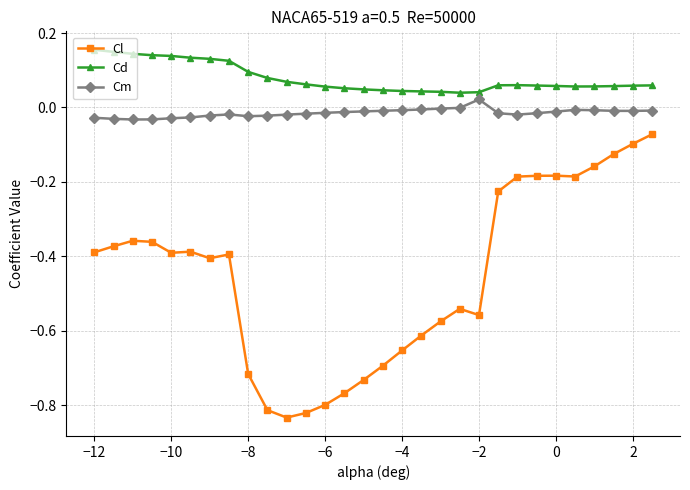

Rank the series by their maximum value, from highest to lowest.

Cd, Cm, Cl